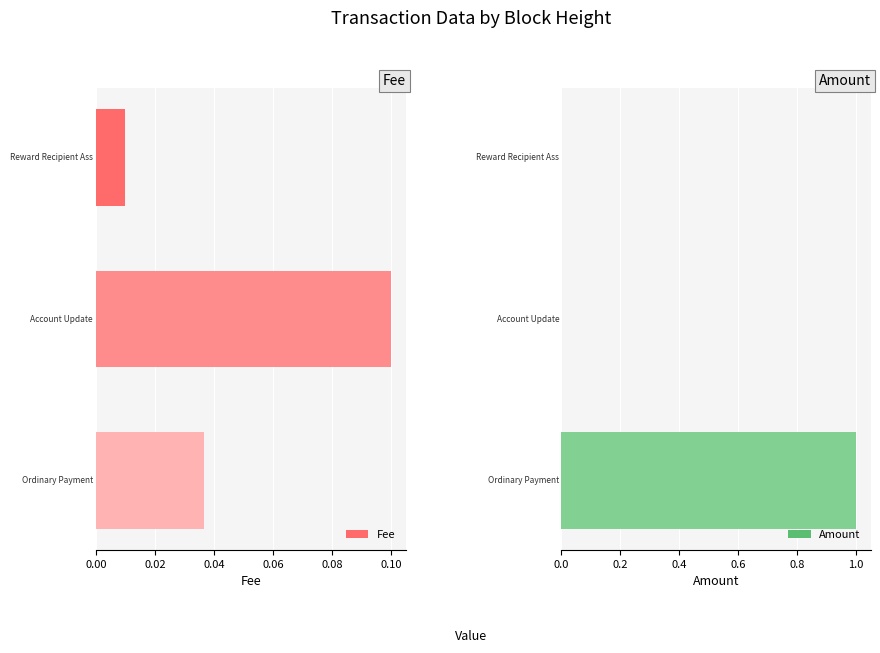

What is the maximum value shown in the chart?

1.0